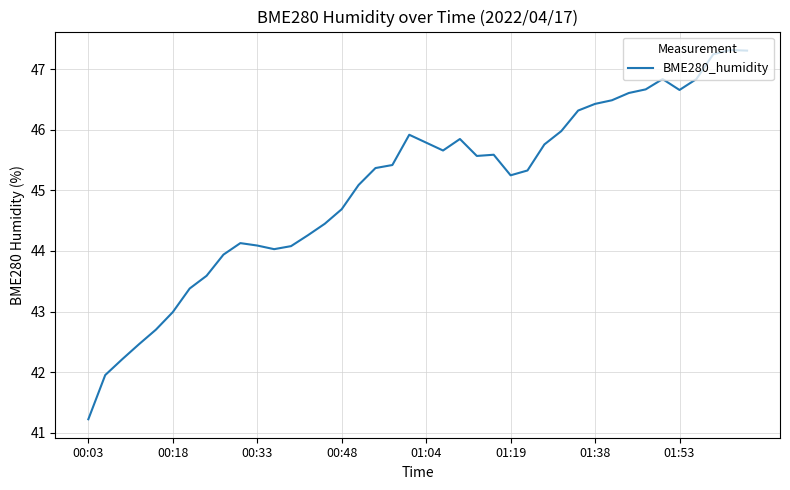

What is the sum of all values?

1801.5